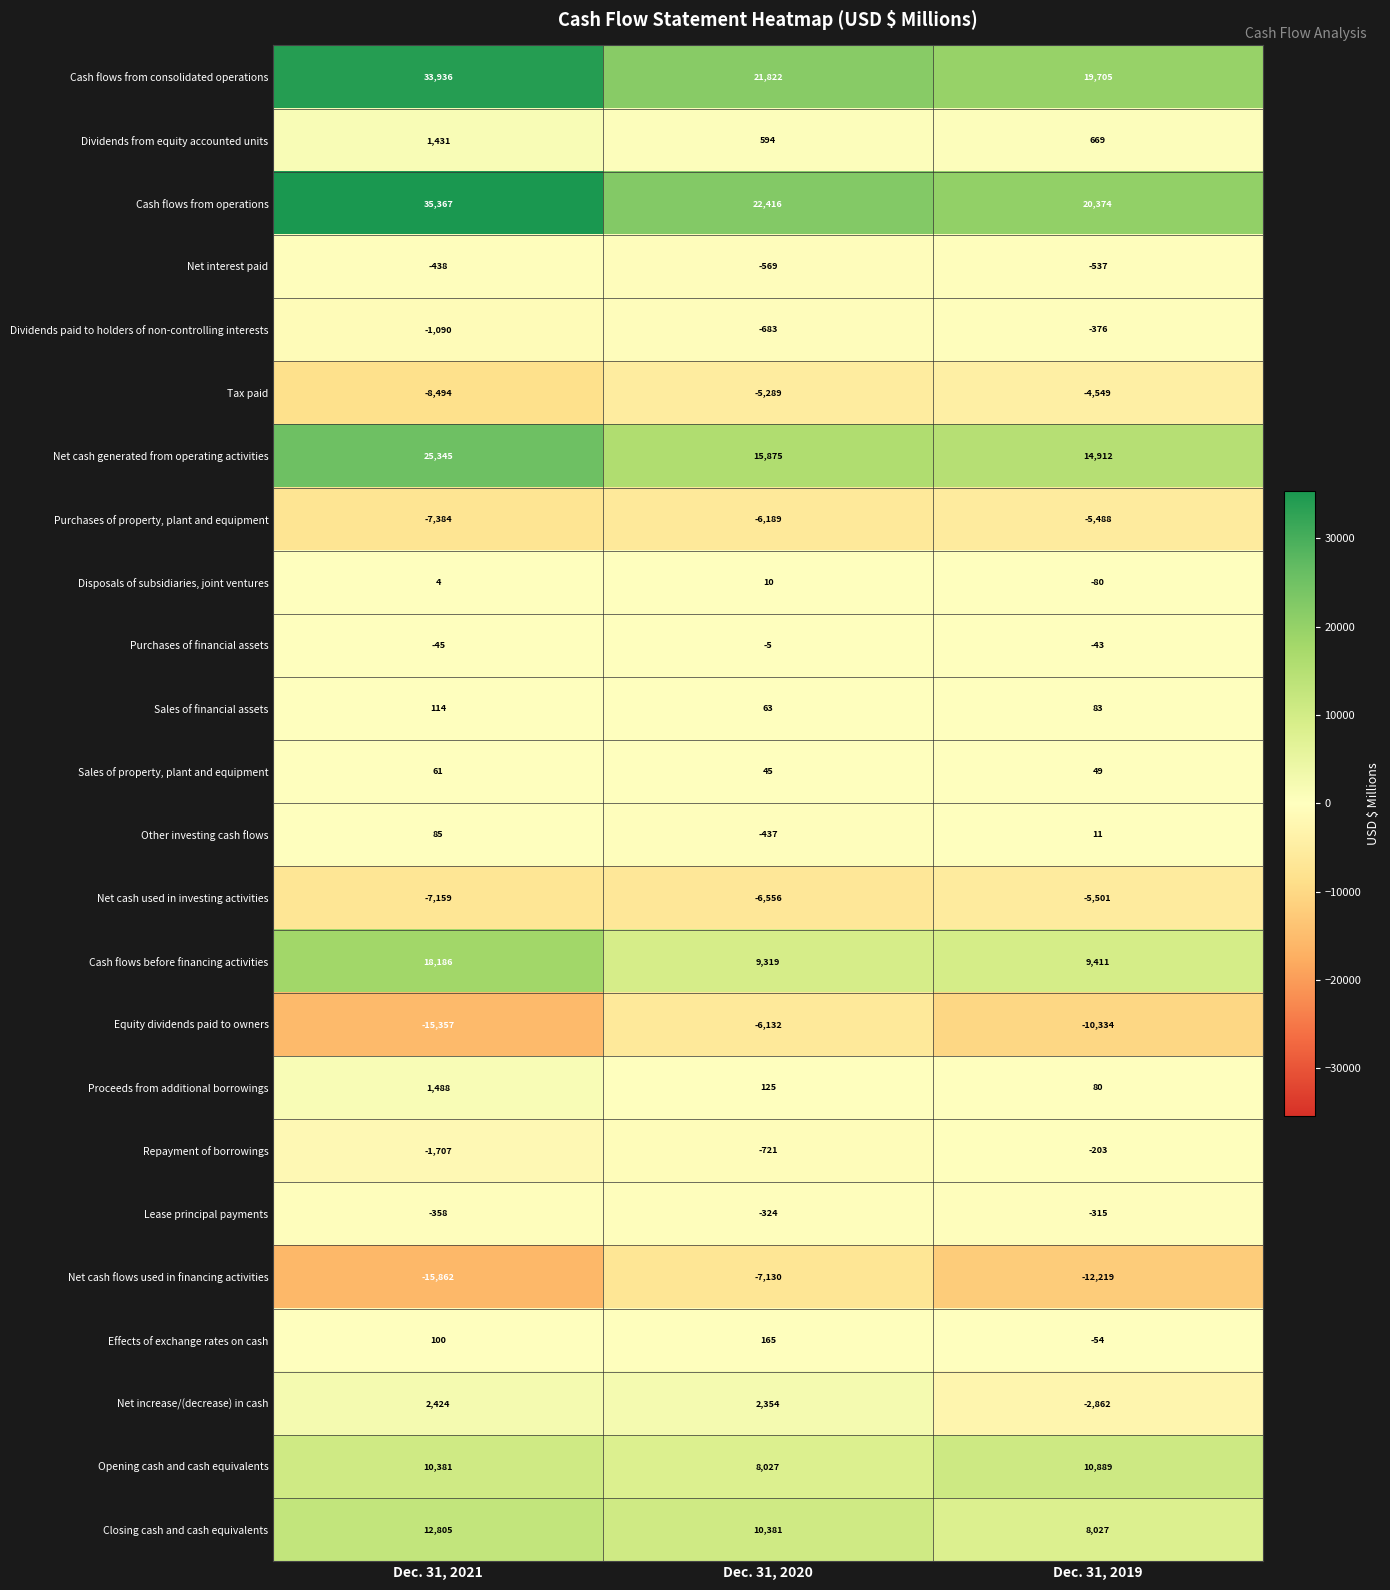

What is the total value across all series at Dec. 31, 2019?

41649